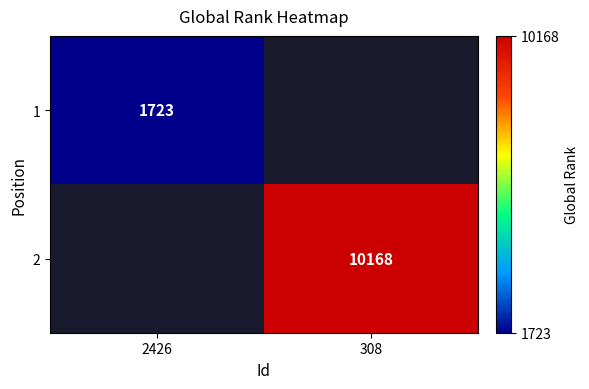

At how many categories does at least one series exceed 4185?

1